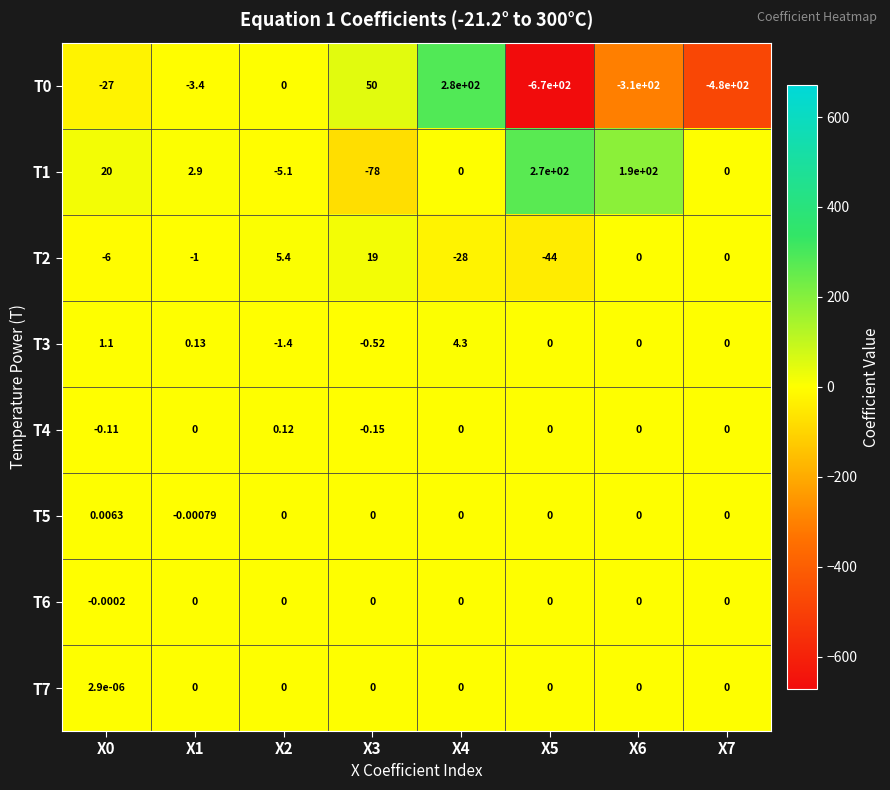

What is the total value across all series at X2?

-1.0